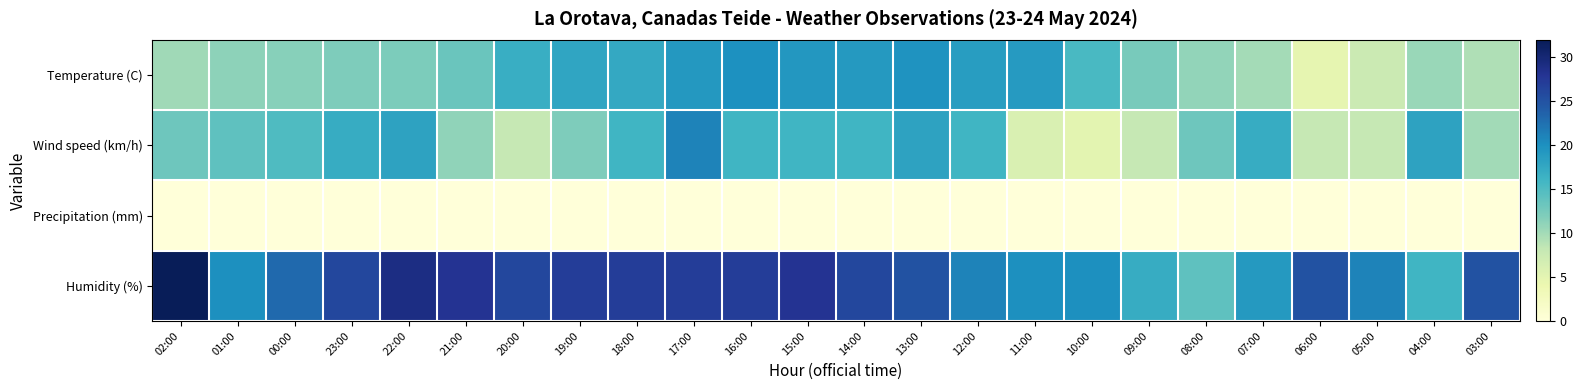

At which category does the chart reach its peak across all series?

02:00